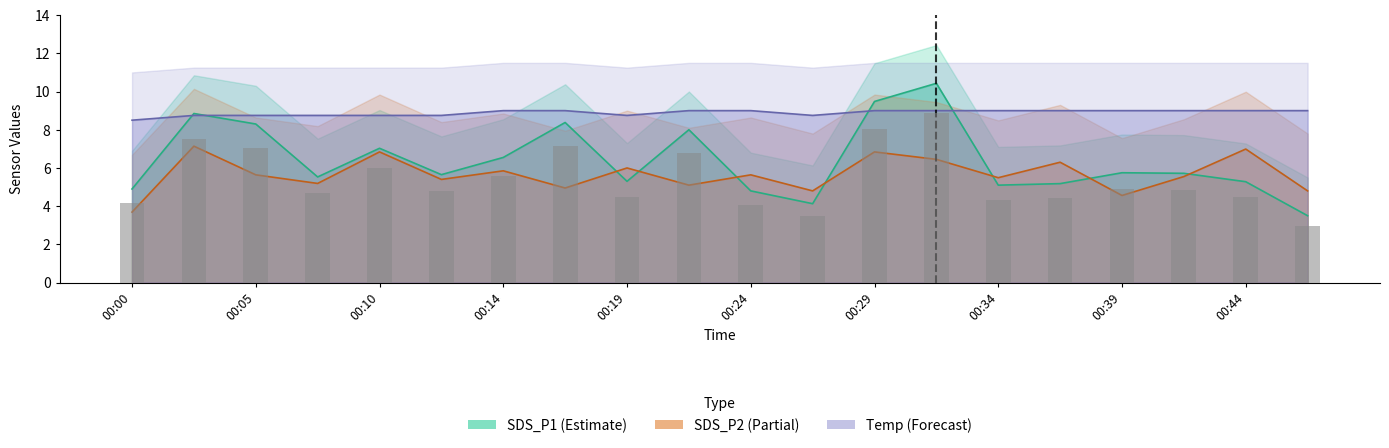

Read the value at 11.

3.5